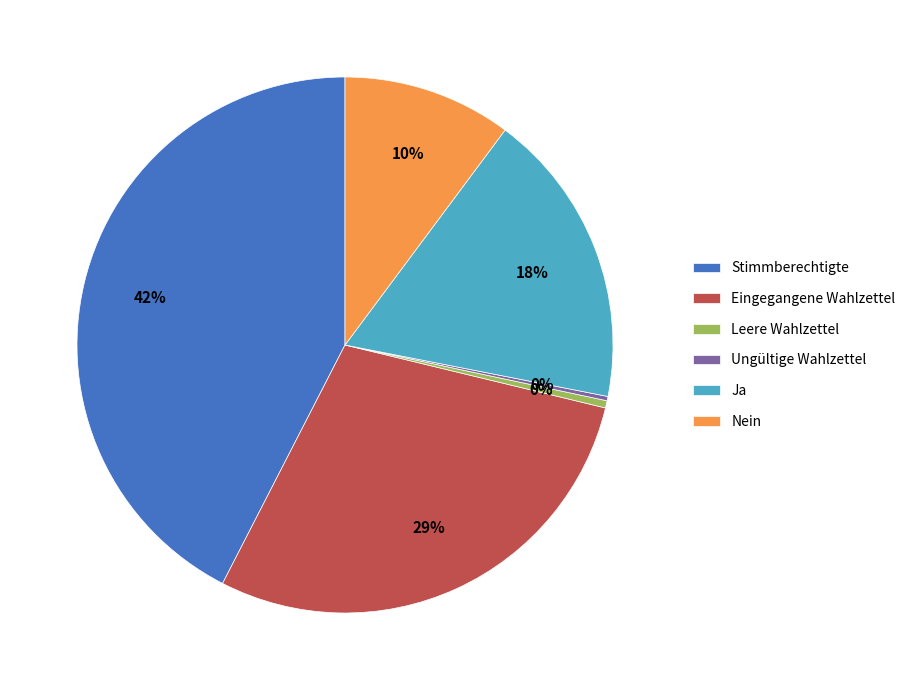

To the nearest percent, what portion does Stimmberechtigte represent?

42%